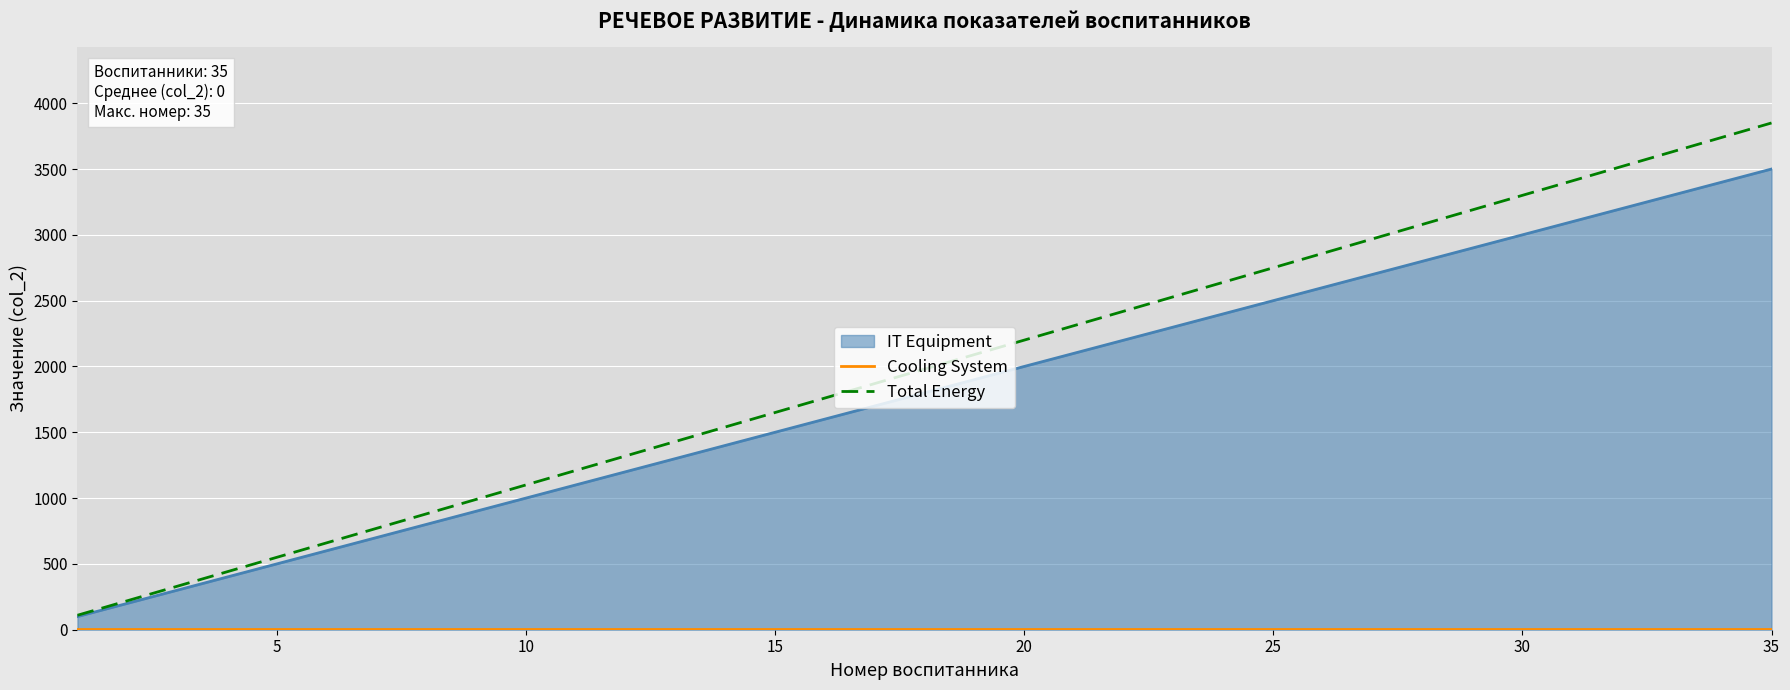

Which series has the largest total across all categories?

Total Energy